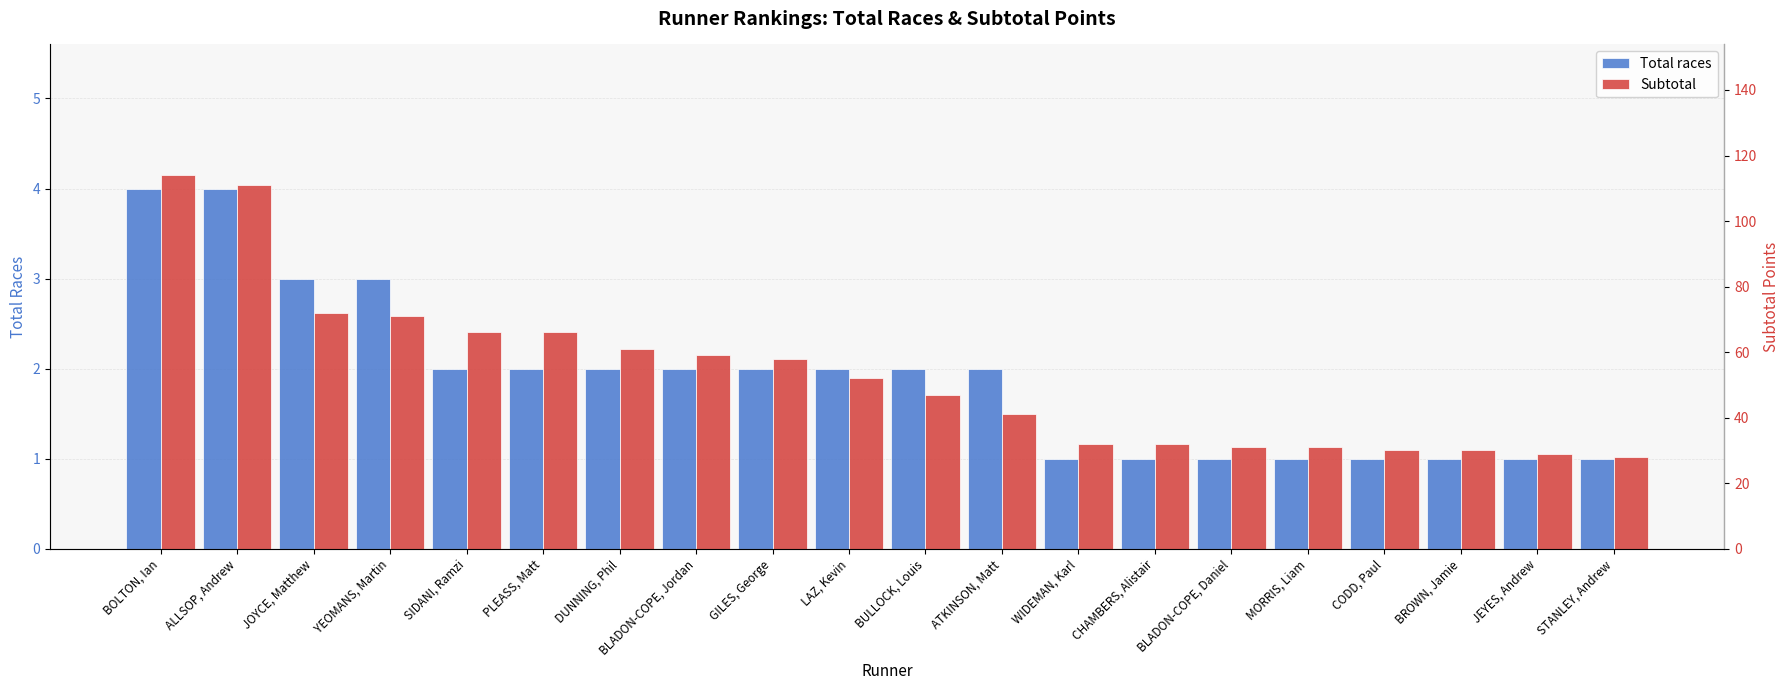

Rank the categories by Total races value from highest to lowest.

BOLTON, Ian, ALLSOP, Andrew, JOYCE, Matthew, YEOMANS, Martin, SIDANI, Ramzi, PLEASS, Matt, DUNNING, Phil, BLADON-COPE, Jordan, GILES, George, LAZ, Kevin, BULLOCK, Louis, ATKINSON, Matt, WIDEMAN, Karl, CHAMBERS, Alistair, BLADON-COPE, Daniel, MORRIS, Liam, CODD, Paul, BROWN, Jamie, JEYES, Andrew, STANLEY, Andrew